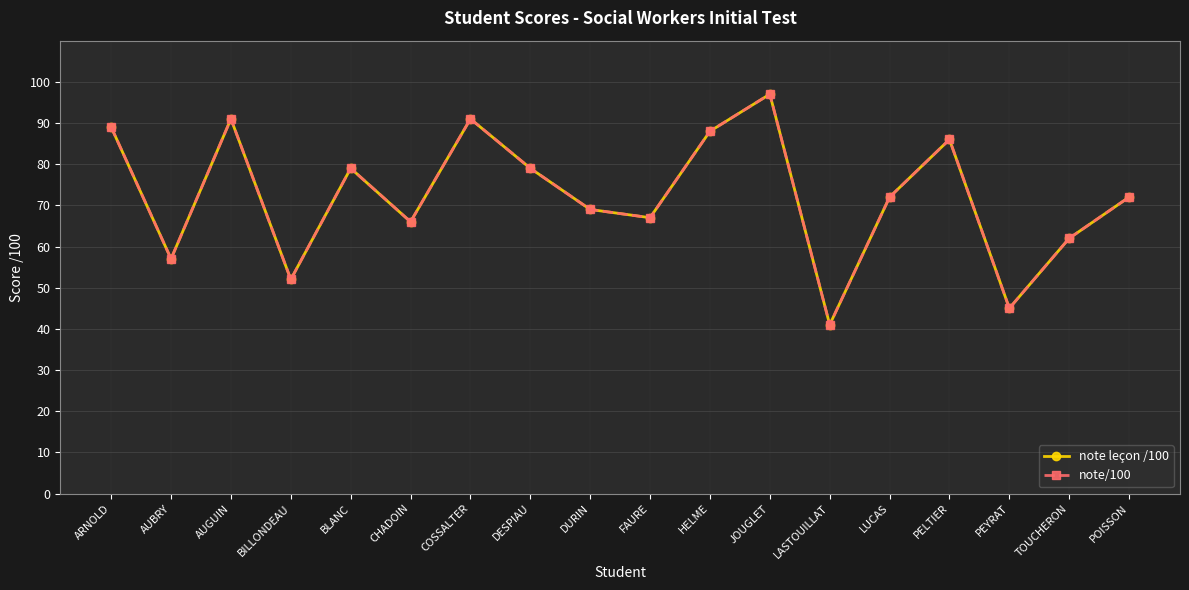

What is the difference between the maximum and minimum values in the note leçon /100 series?

56